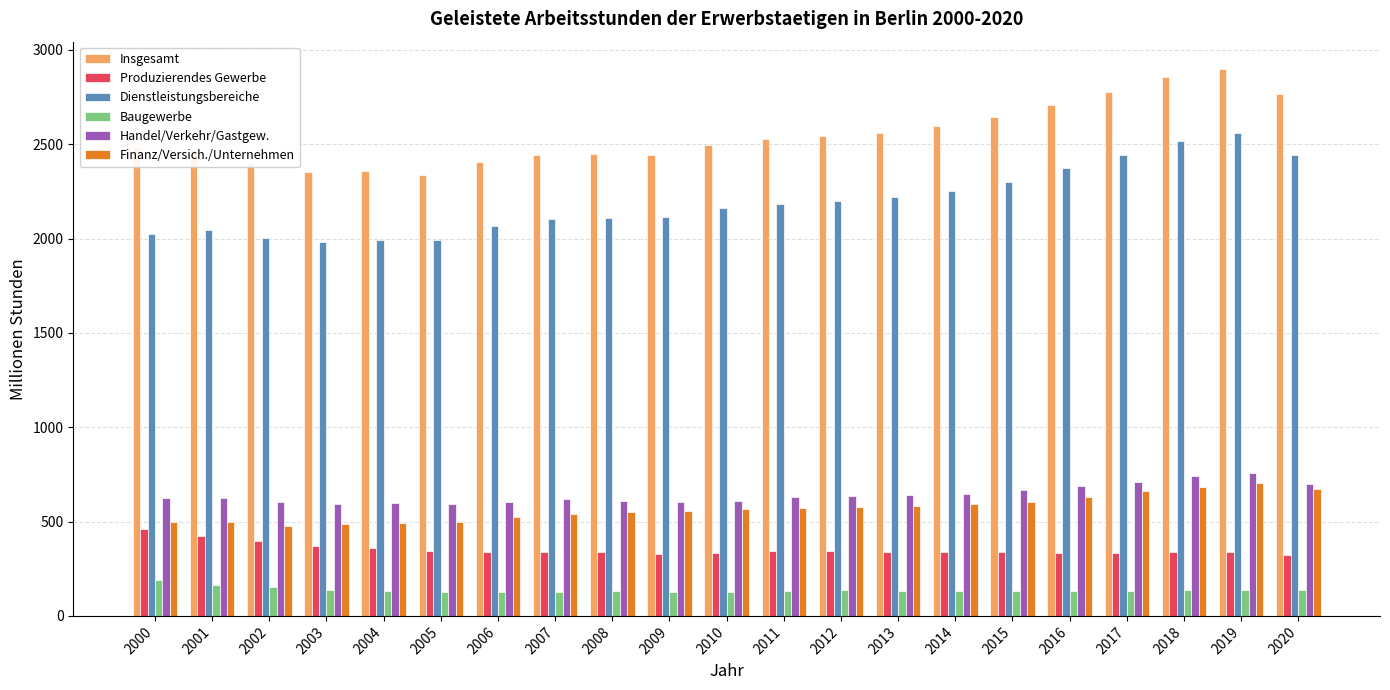

What is the average value of the Produzierendes Gewerbe series?

352.5